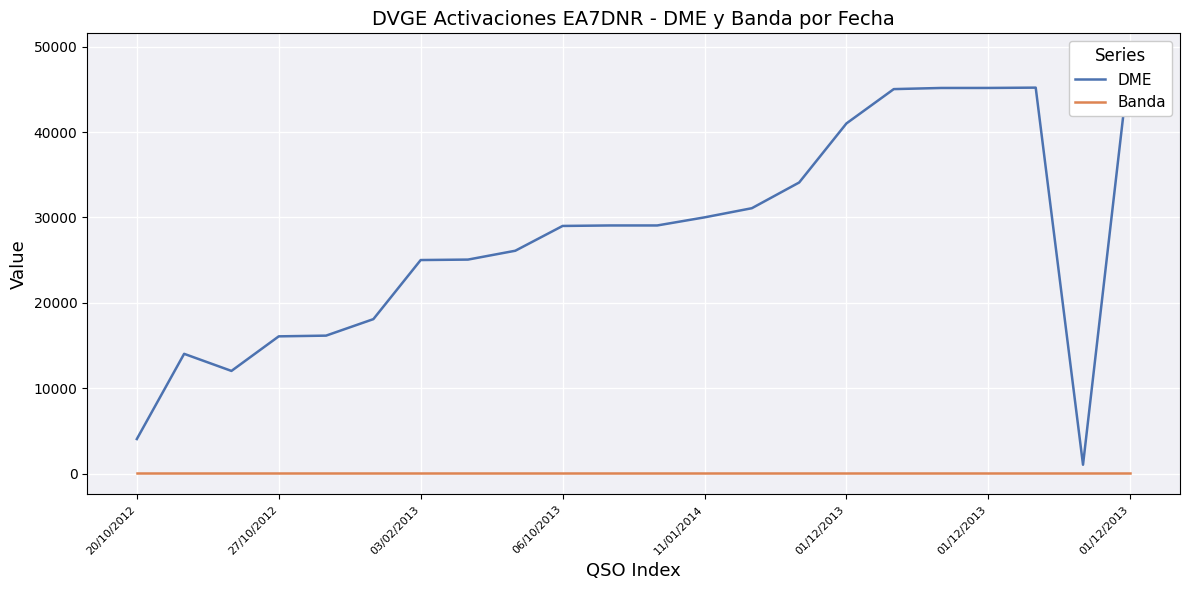

Read the Banda value at 03/02/2013.

40